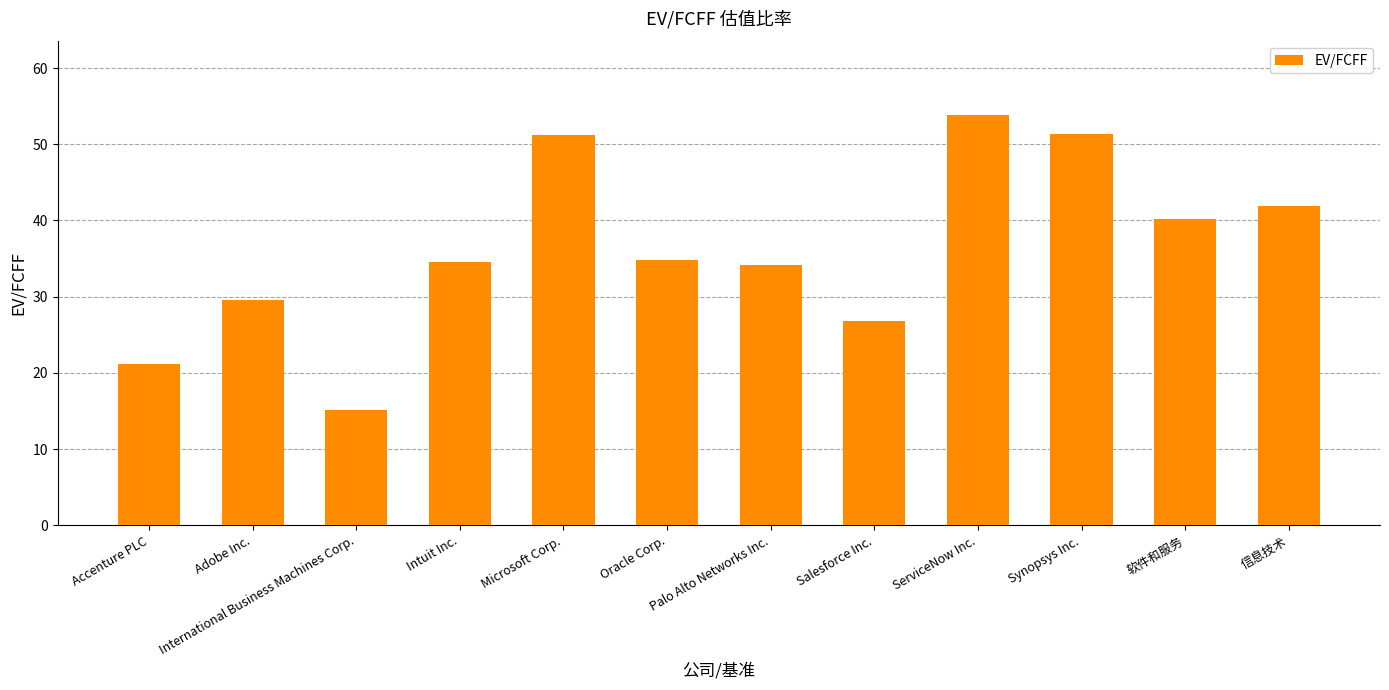

What is the ratio of the value at 软件和服务 to the value at Microsoft Corp.?

0.8